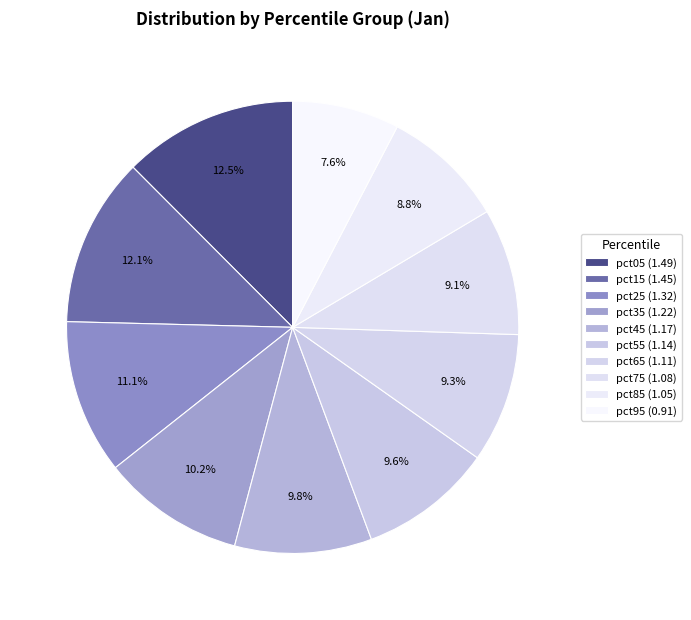

Is pct95 the majority of the pie?

No